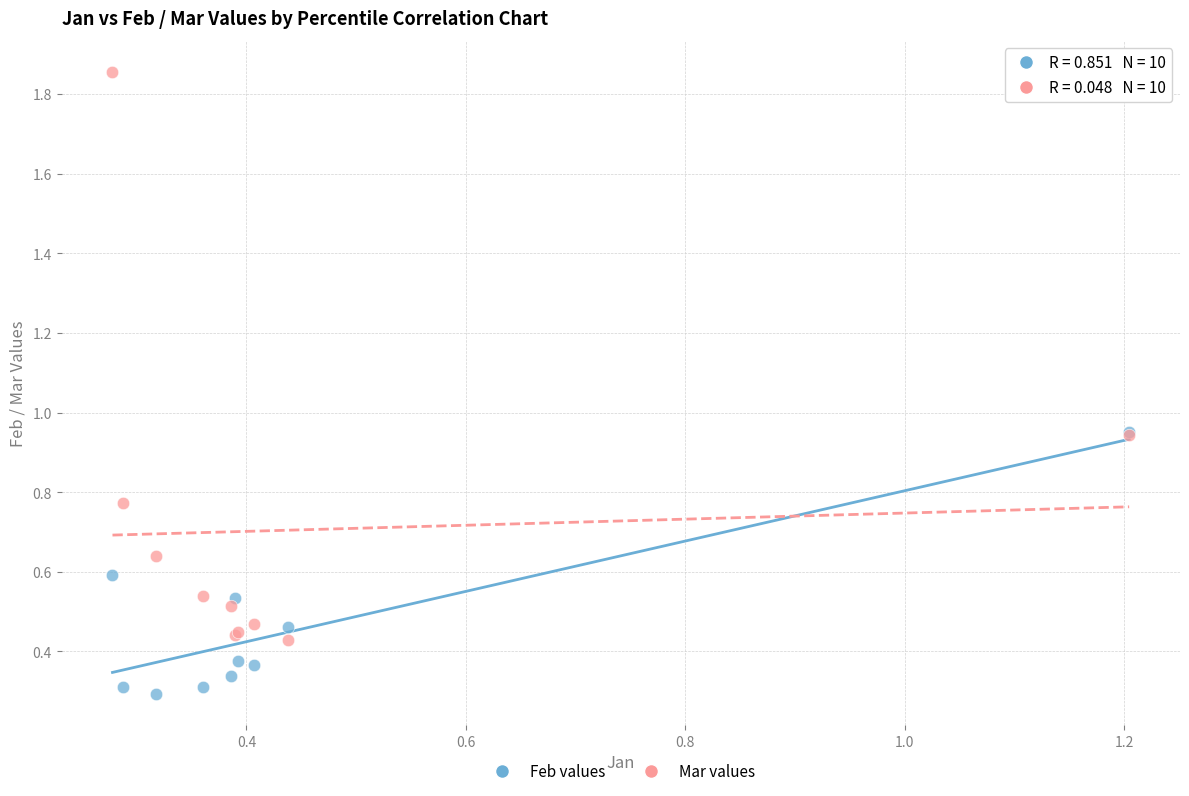

Which series reaches the minimum Y coordinate?

Feb values